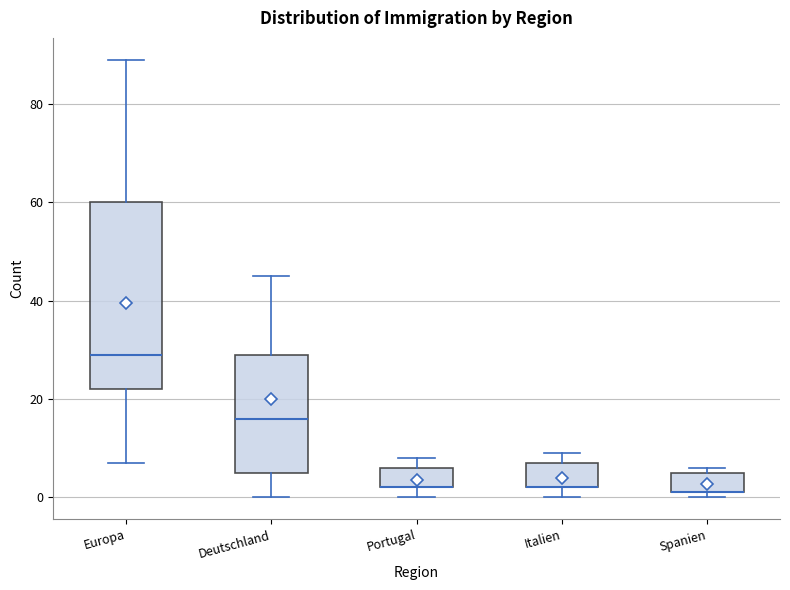

Which box is the tallest, from its lower edge to its upper edge?

Europa